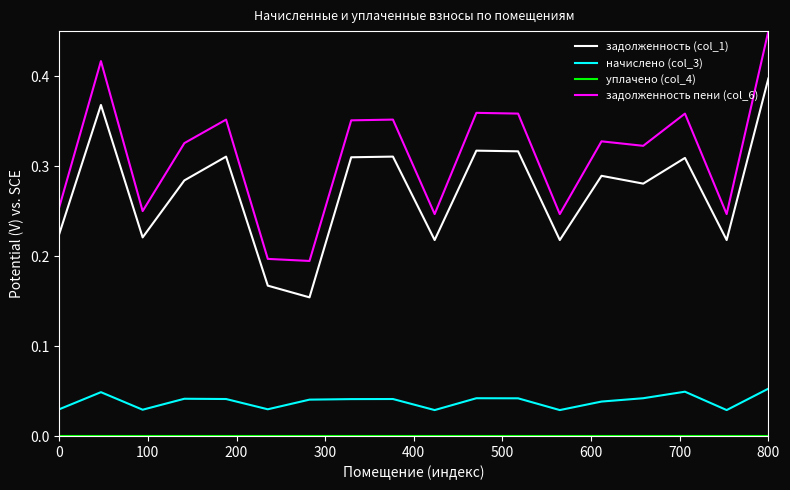

True or false: задолженность (col_1) and начислено (col_3) intersect in this chart.

False